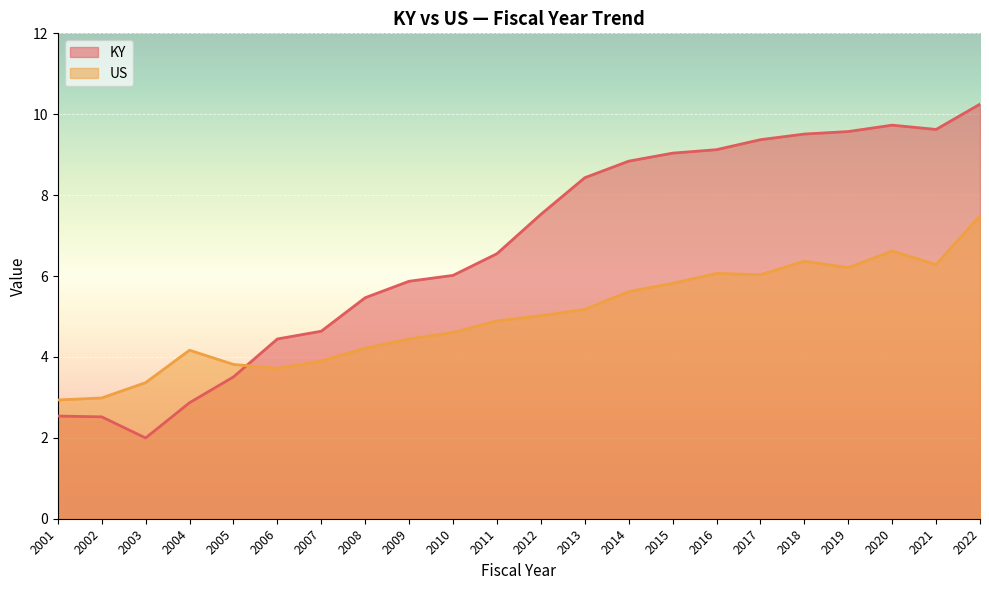

How many intersections are there between US and KY?

1